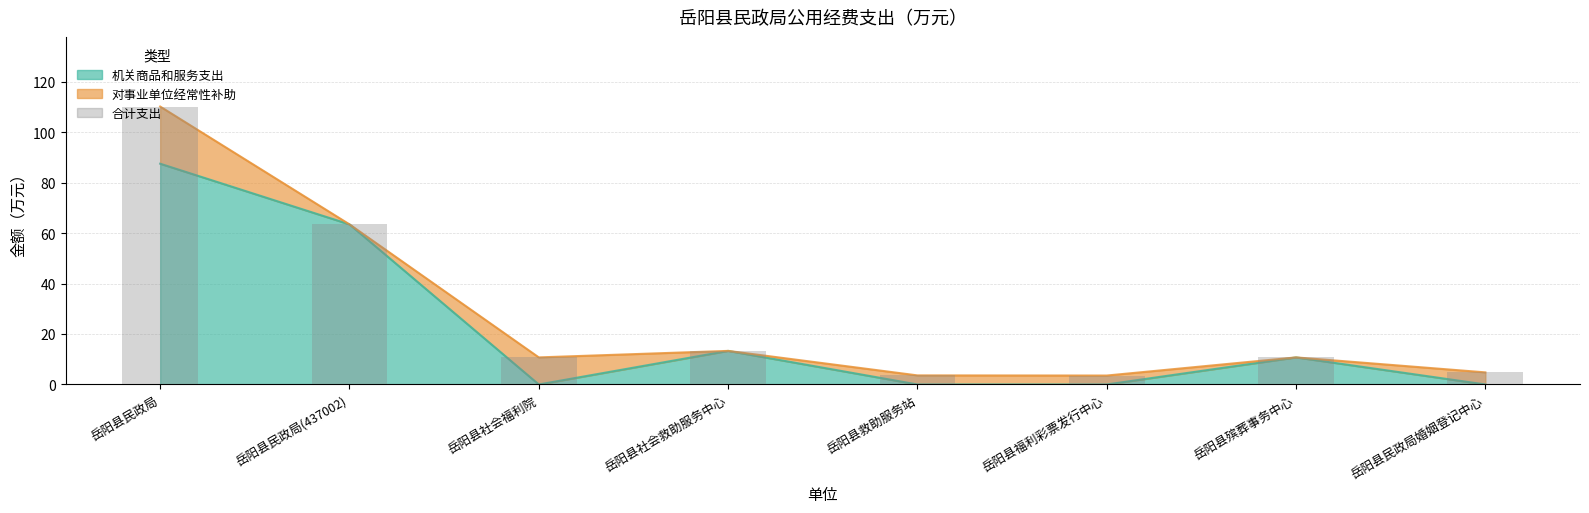

How many categories are shown in the chart?

8